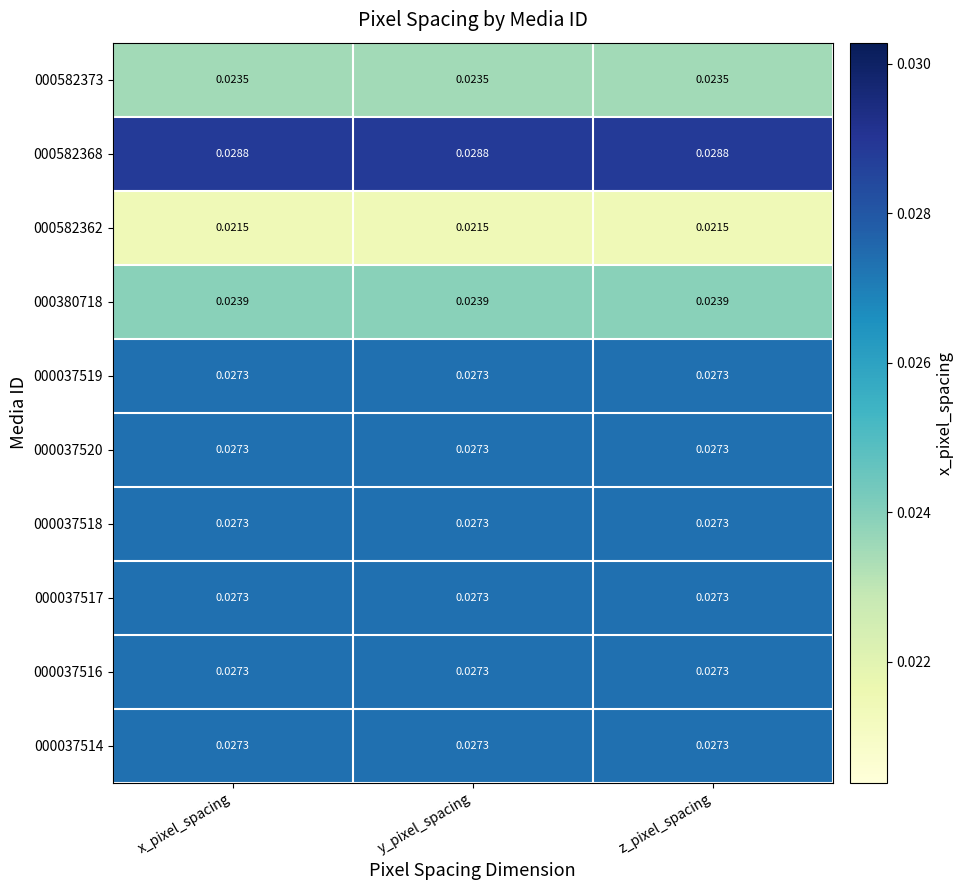

Is the value of 000582362 at y_pixel_spacing greater than the value of 000582368 at x_pixel_spacing?

No